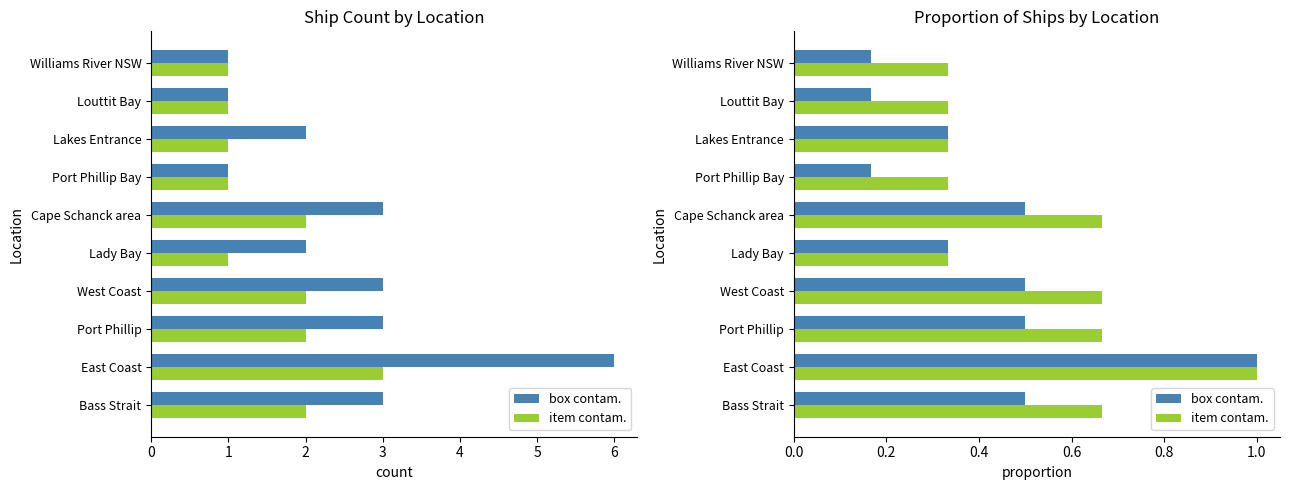

Which series has the widest spread of values?

box contam.